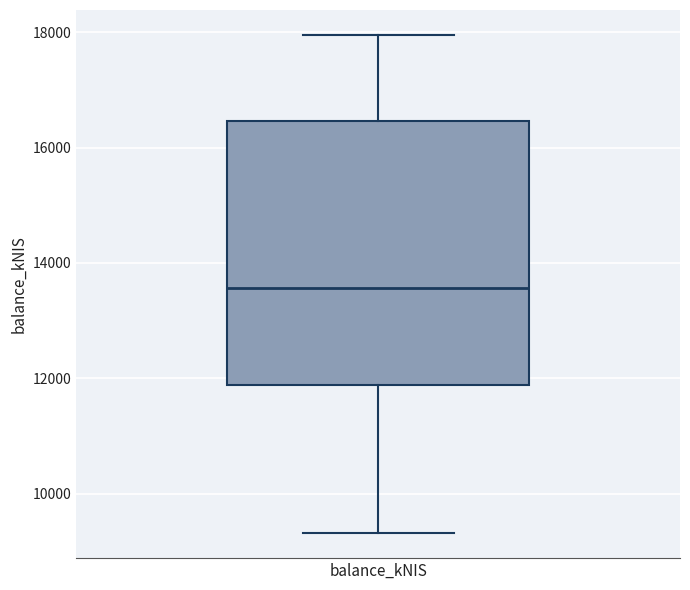

Read this box plot against the y-axis: the position of the median line, the range covered by the box, and the ends of both whiskers. The values are not printed on the chart, so give them approximately, as read against the axis.

median 13600, box 11800 to 16400, whiskers 9400 to 18000